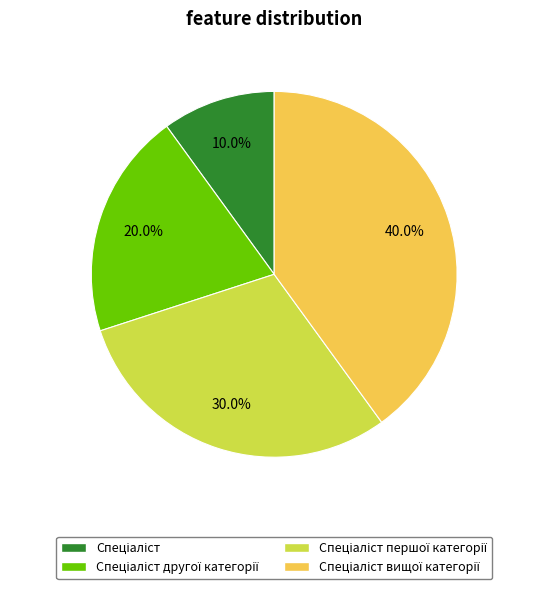

Does any single category account for the majority?

No